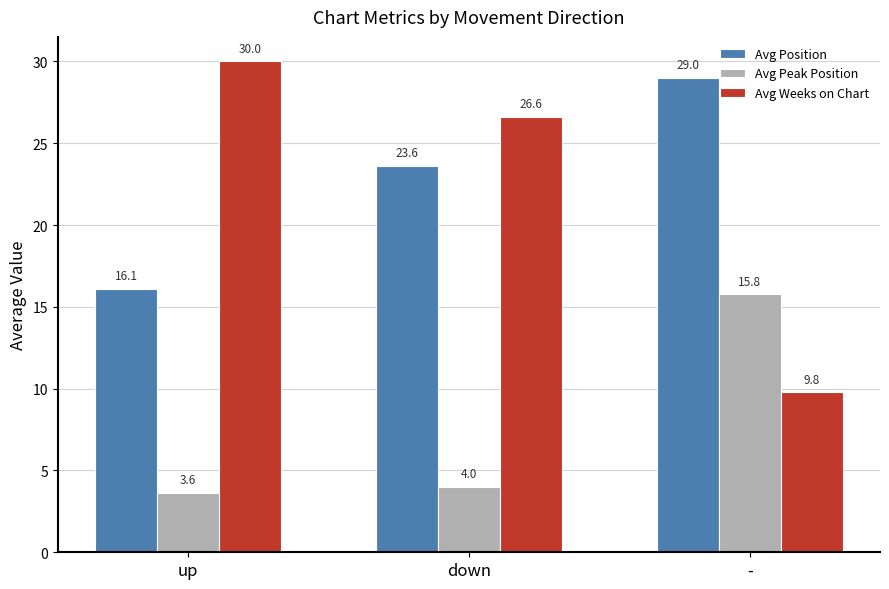

What is the approximate value of Avg Peak Position at down?

4.0